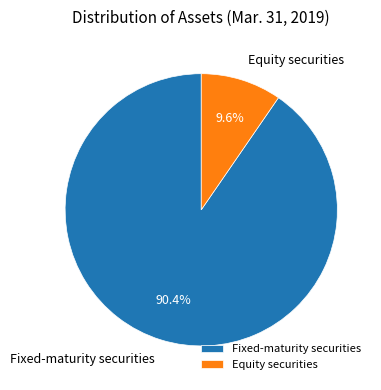

The Equity securities slice represents 10% of the pie. True or false?

True